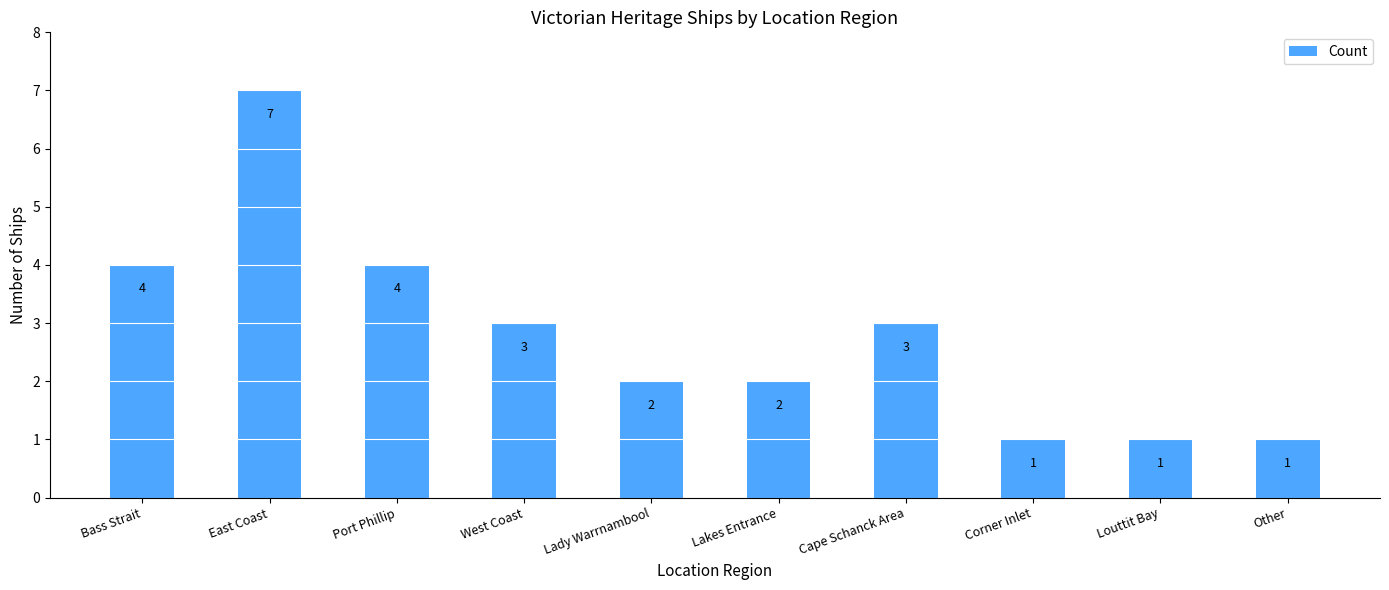

The chart shows a value of 2 at Lady Warrnambool. True or false?

True